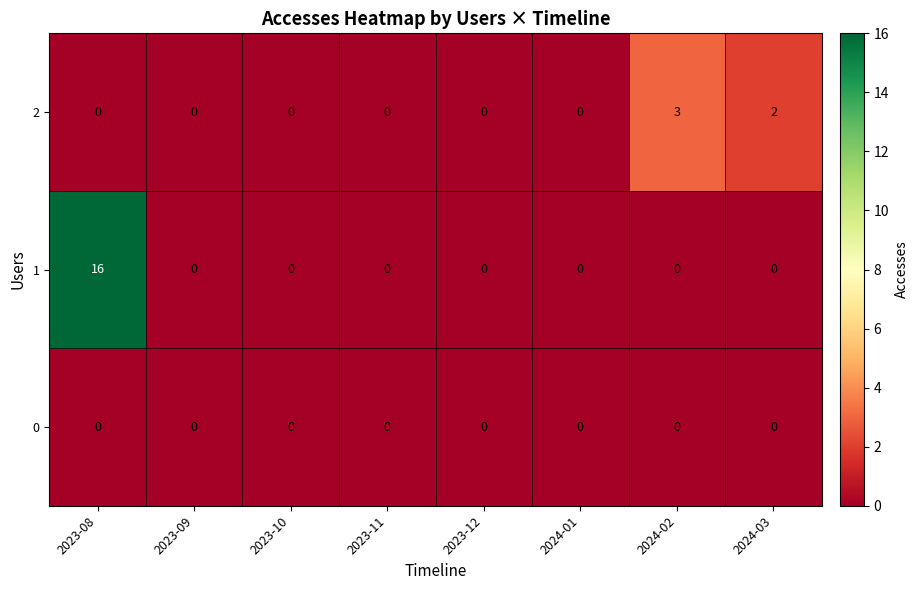

Which series has the largest total across all categories?

1